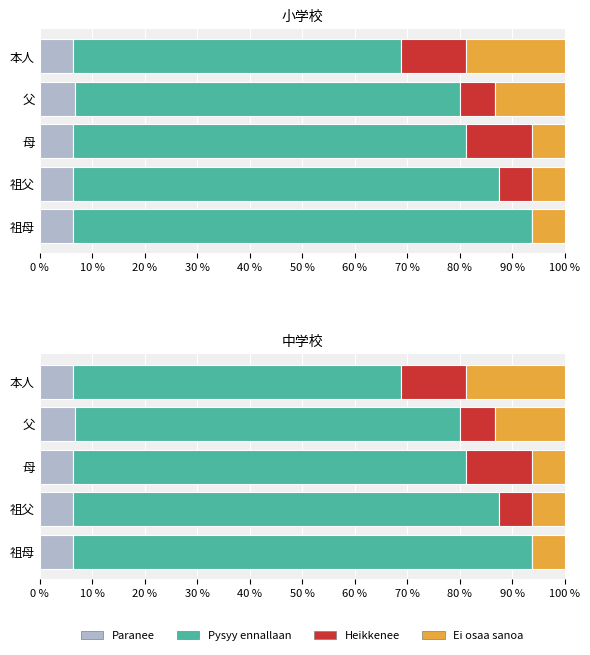

How many distinct data groups are displayed?

4